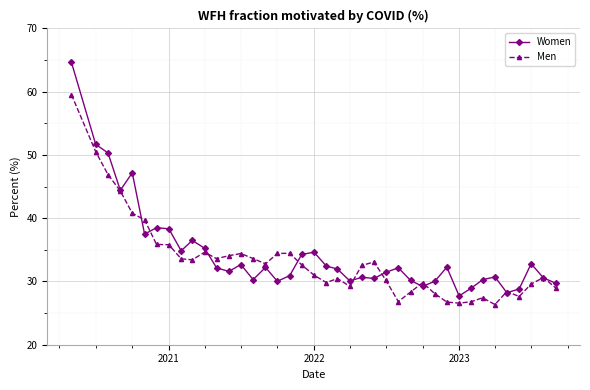

True or false: Women and Men cross at least once.

True